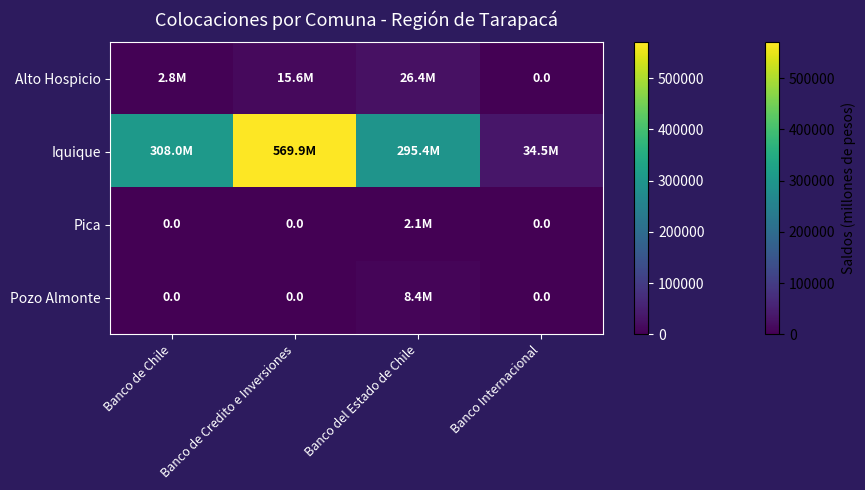

How many data points in Pica are above 0?

1